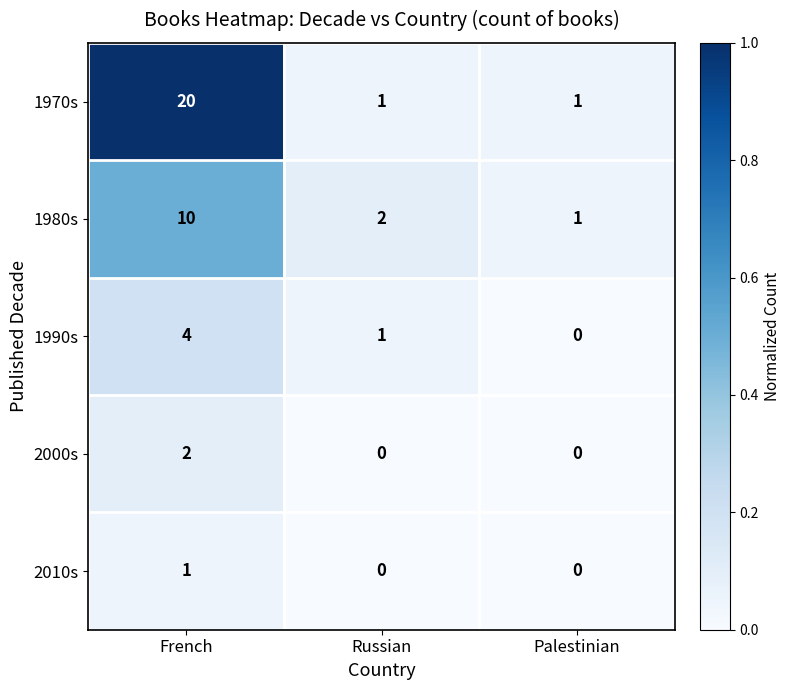

At which label is 1990s closest to 2?

Russian